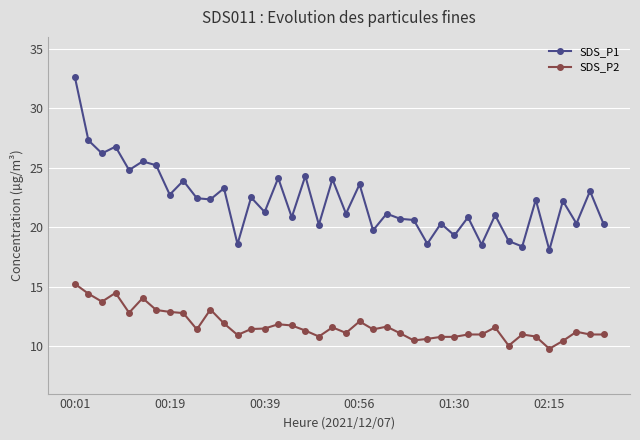

List the series in order of their overall mean, highest first.

SDS_P1, SDS_P2